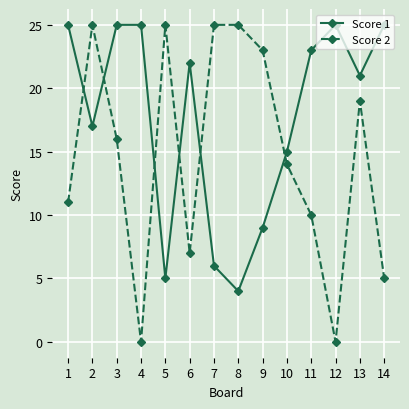

What is the sum of the Score 1 values at 10 and 13?

36